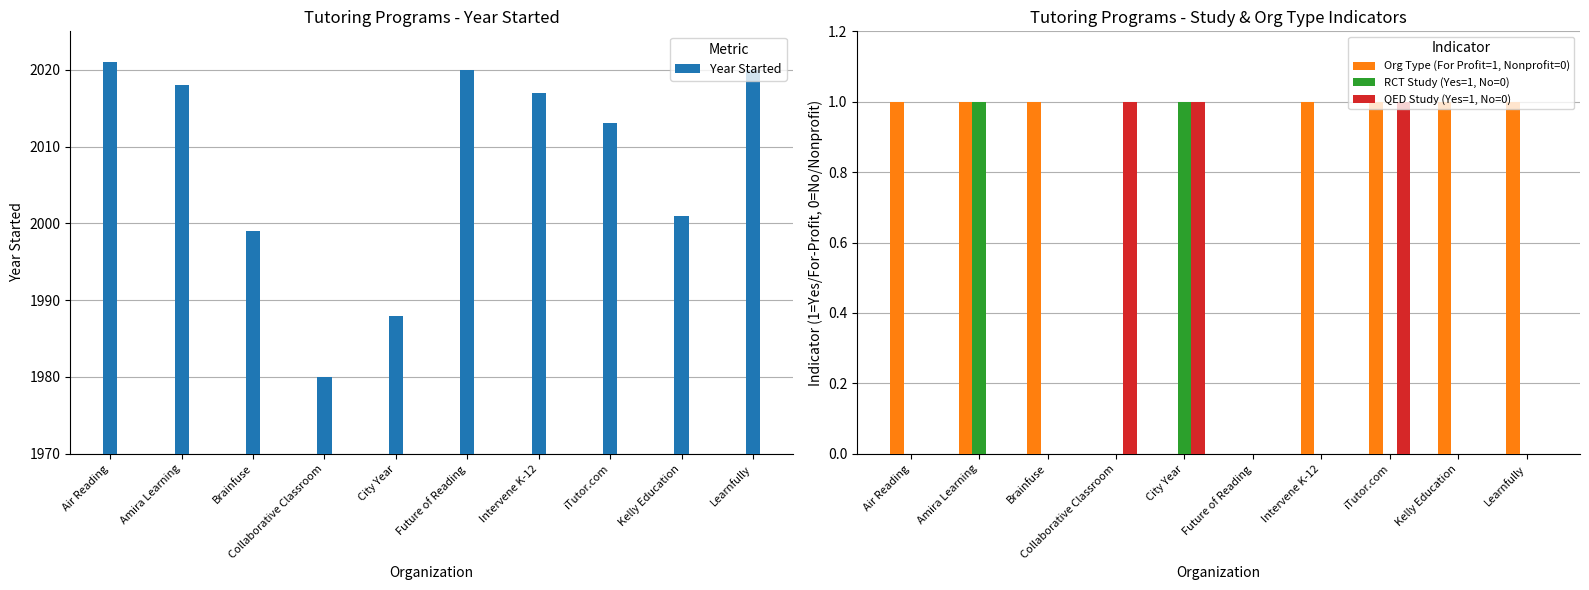

What position from the left is Intervene K-12?

7